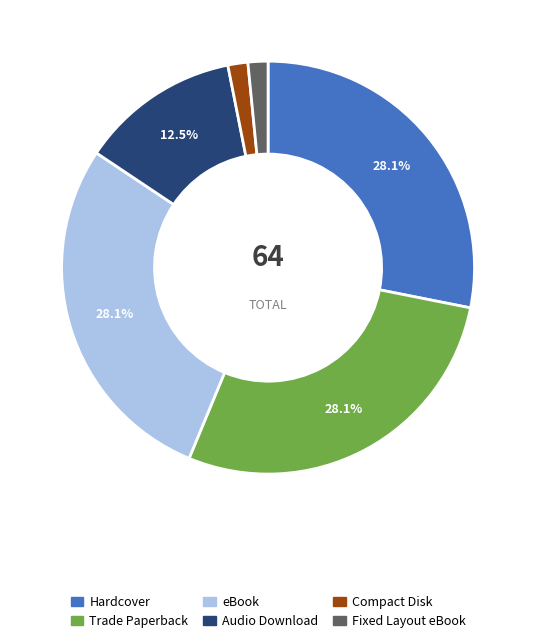

Is there a majority slice in this chart?

No